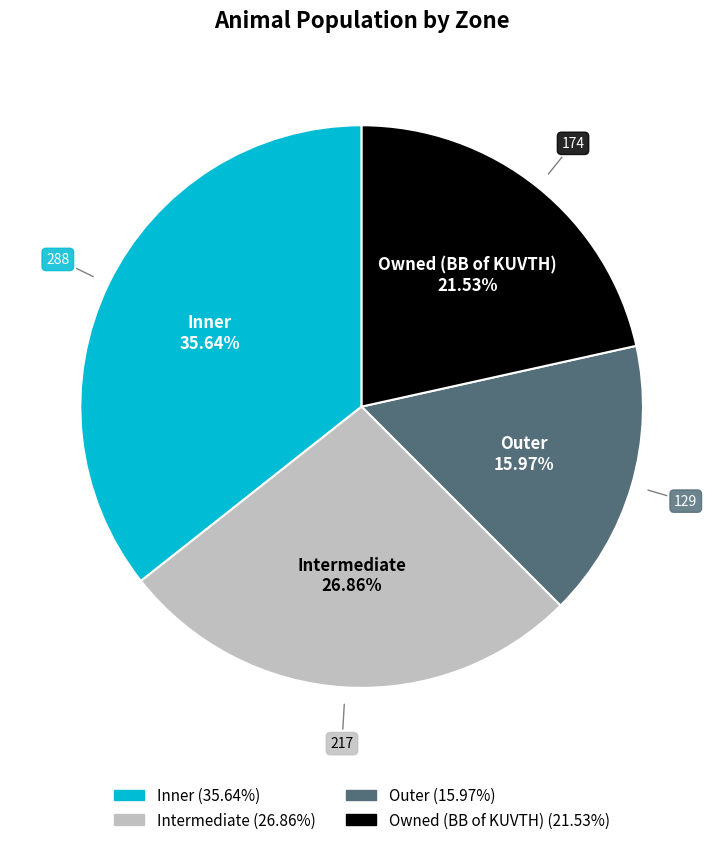

Count the number of slices in the pie.

4